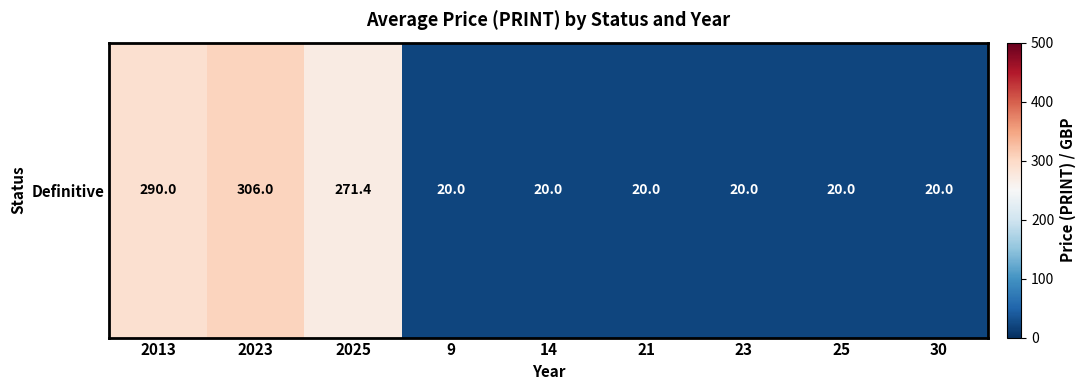

What is the difference between the values at 23 and 2025?

251.4